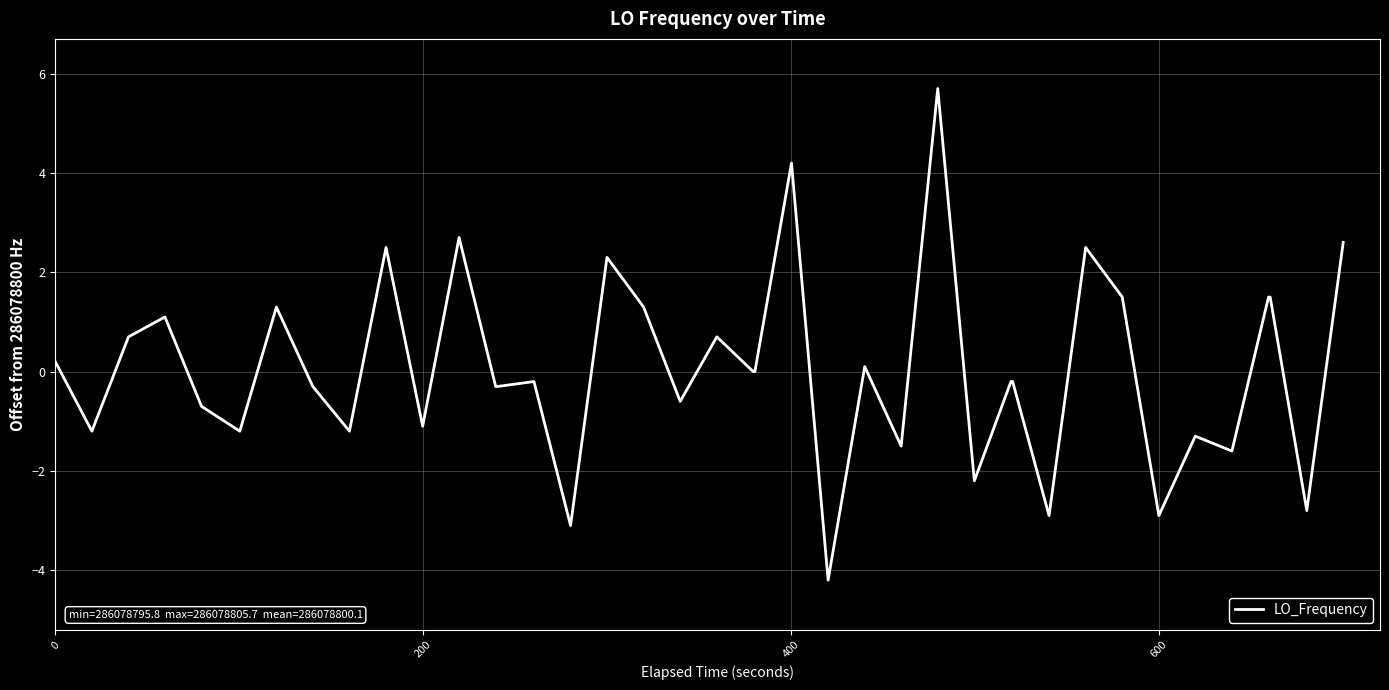

What is the greatest value displayed?

5.7